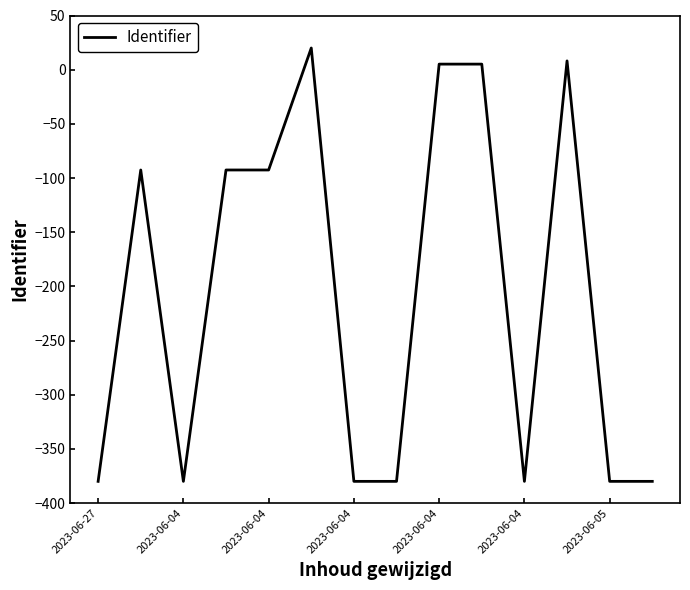

What is the maximum value shown in the chart?

20.0